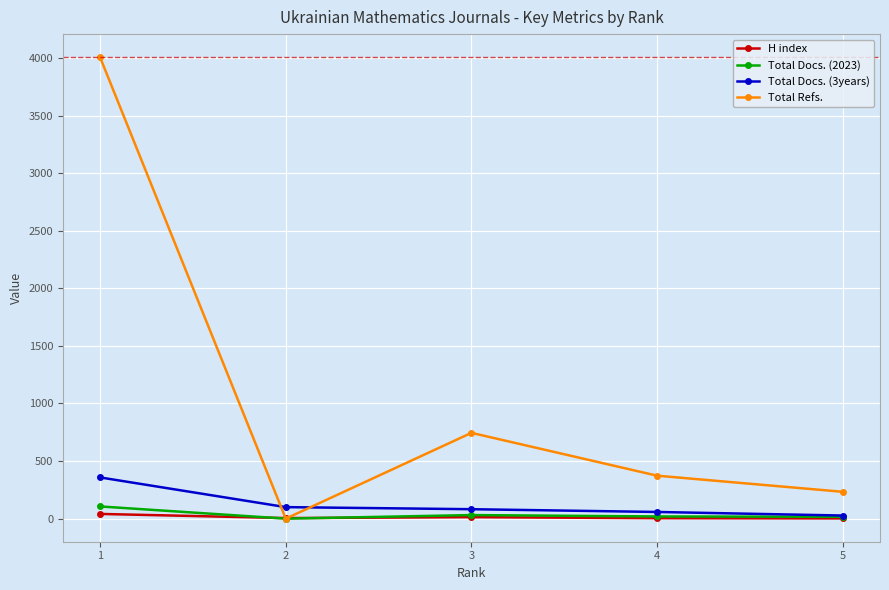

What is the average value of the Total Refs. series?

1072